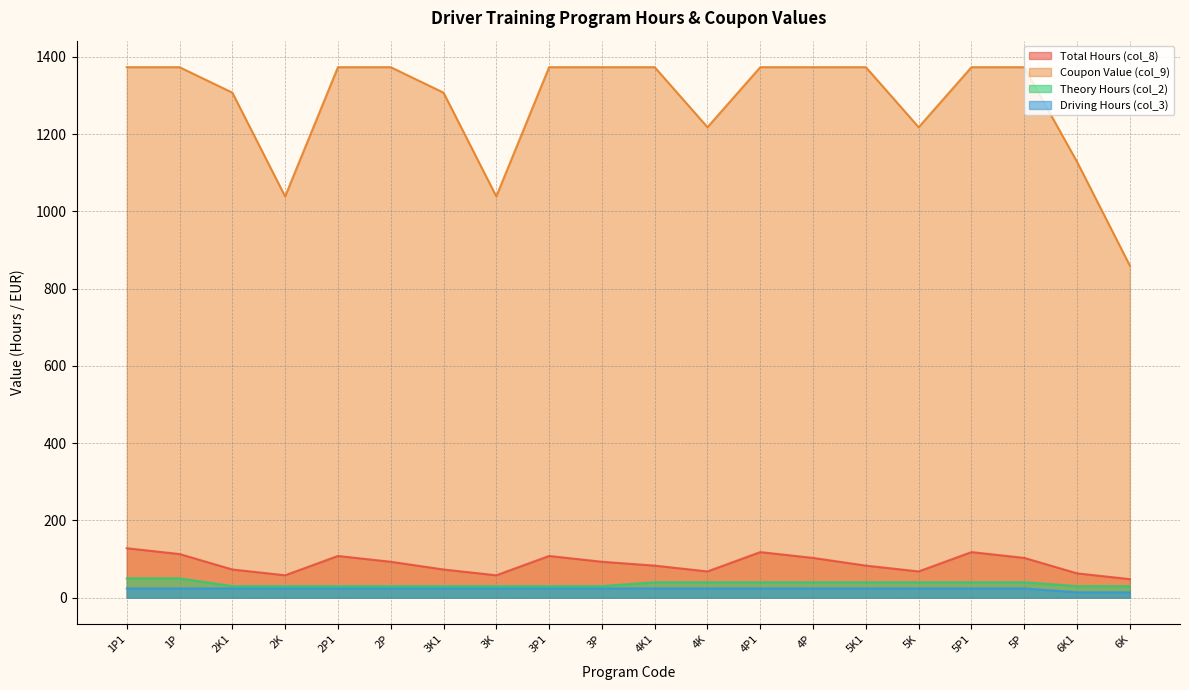

What position from the left is 3K?

8